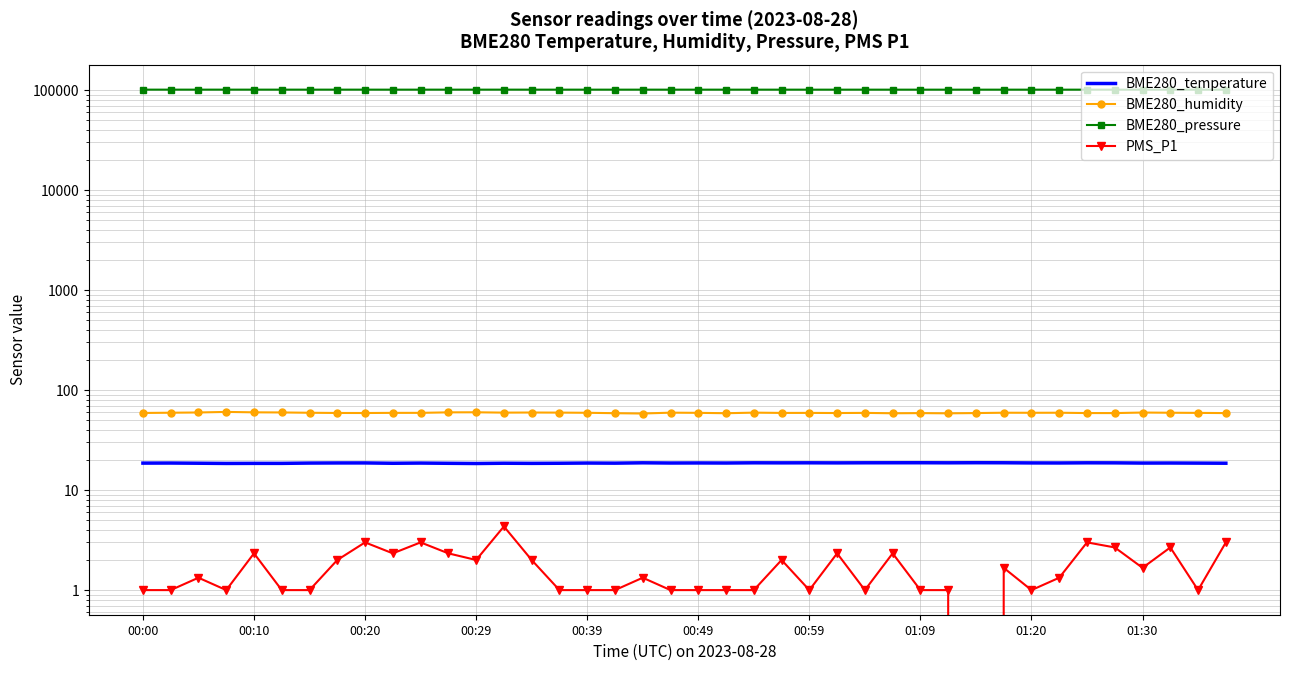

Rank the series at 22 from lowest to highest value.

PMS_P1, BME280_temperature, BME280_humidity, BME280_pressure